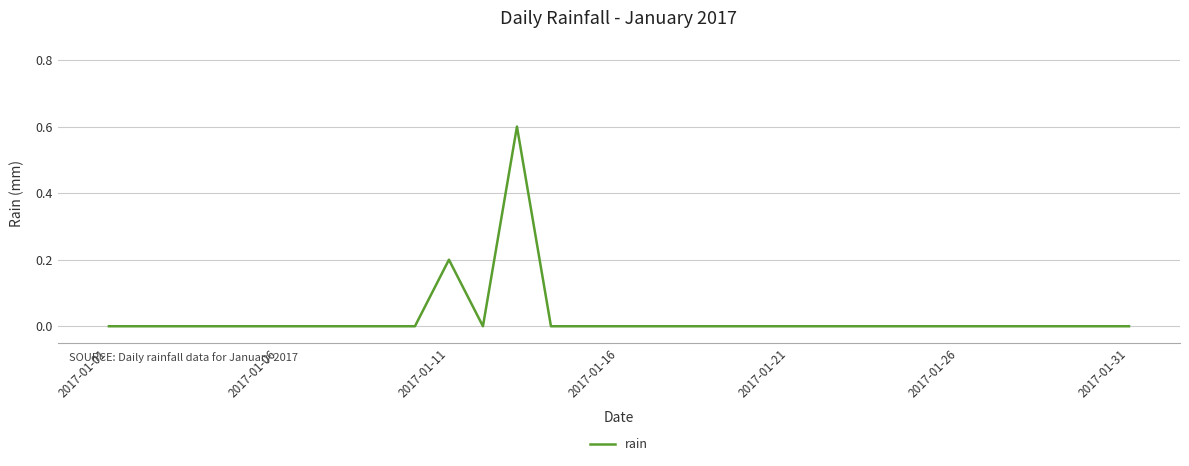

What is the difference between the maximum and minimum values?

0.6